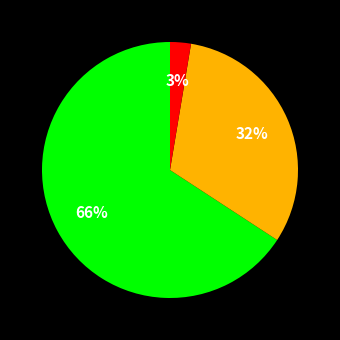

Is there a majority slice in this chart?

Yes